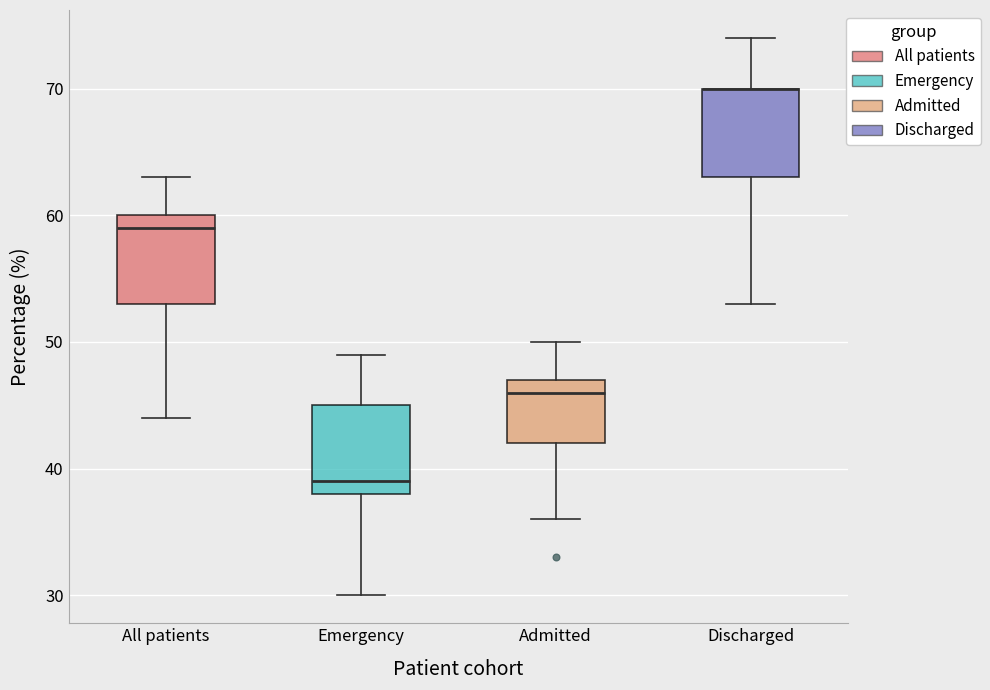

Reading left to right, read every box against the y-axis: the position of its median line, the range the box covers, and the ends of its whiskers. The values are not printed on the chart, so give them approximately, as read against the axis.

All patients: median 59, box 53 to 60, whiskers 44 to 63
Emergency: median 39, box 38 to 45, whiskers 30 to 49
Admitted: median 46, box 42 to 47, whiskers 36 to 50
Discharged: median 70 (drawn on the box's upper edge), box 63 to 70, whiskers 53 to 74